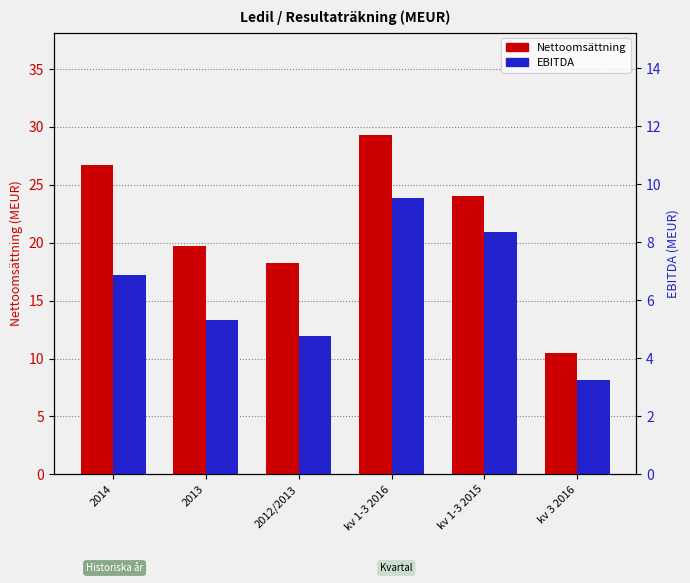

True or false: Nettoomsättning has a value of 41.3 at kv 1-3 2016.

False